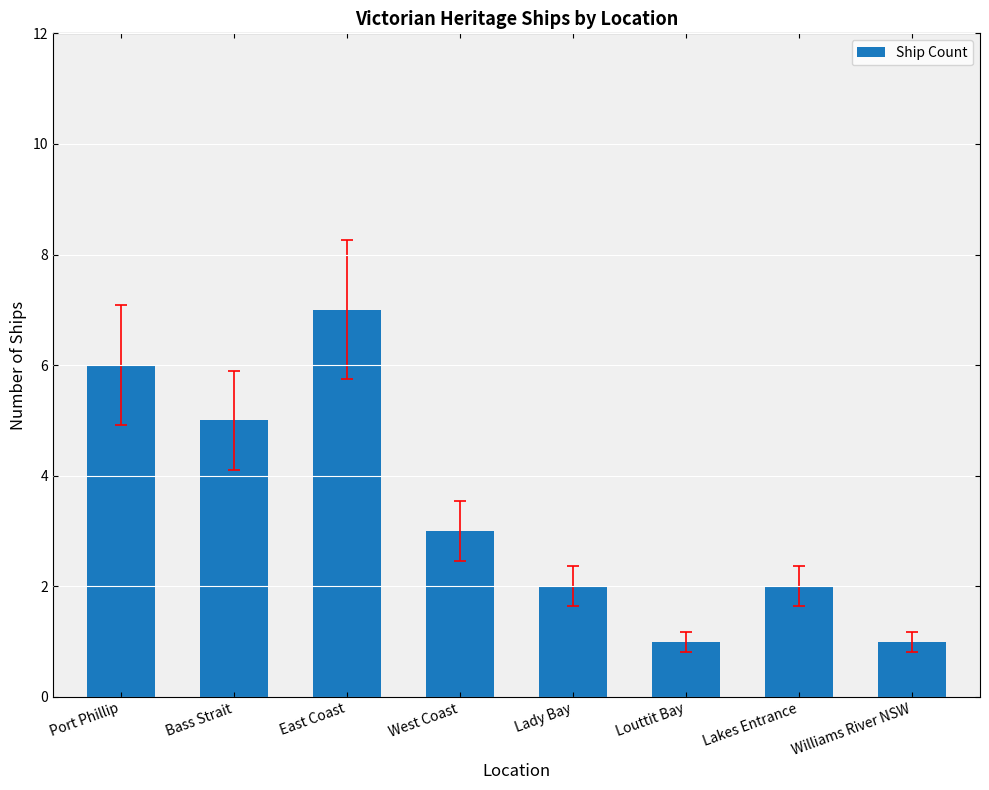

Reading right to left, extract all data points from this chart.

1	2	1	2	3	7	5	6